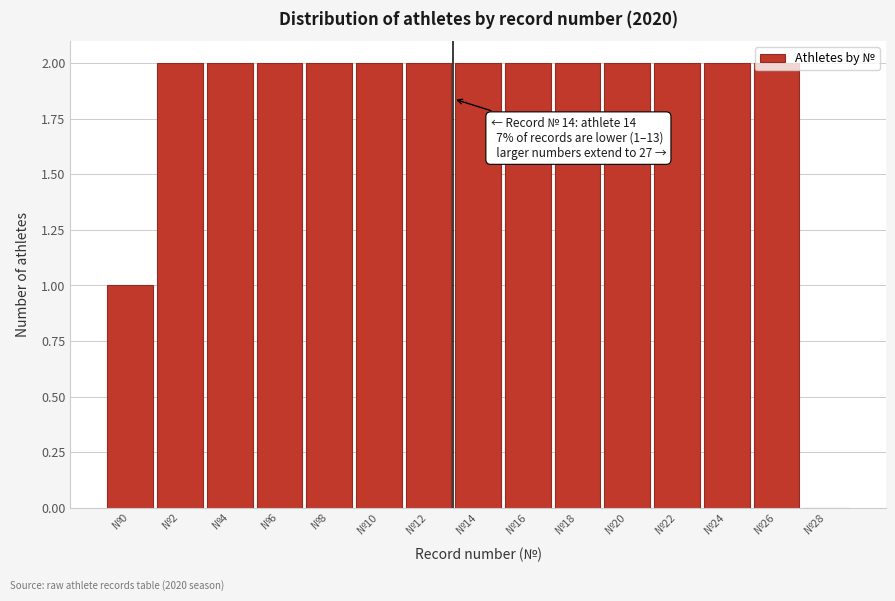

What is the sum of the values at №10 and №6?

4